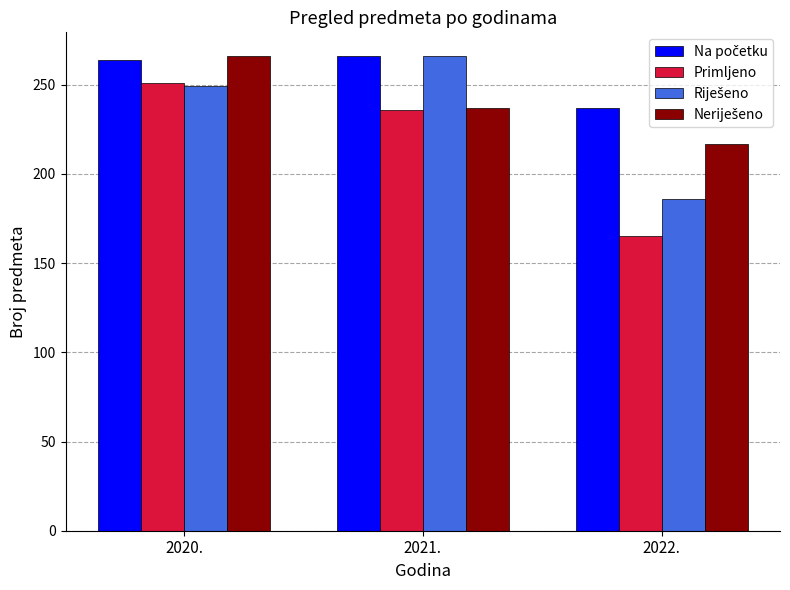

At which label does Primljeno reach its minimum?

2022.